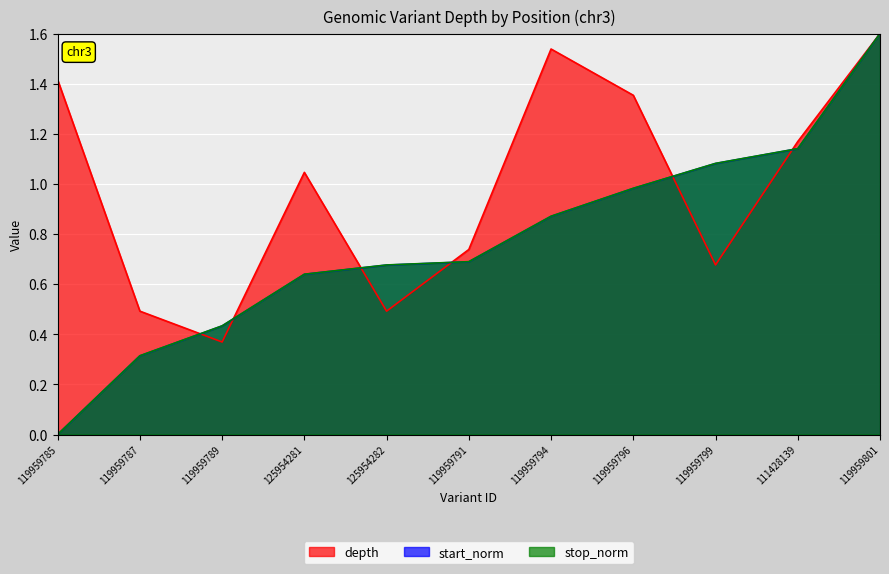

What is the sum of all start_norm values?

8.4